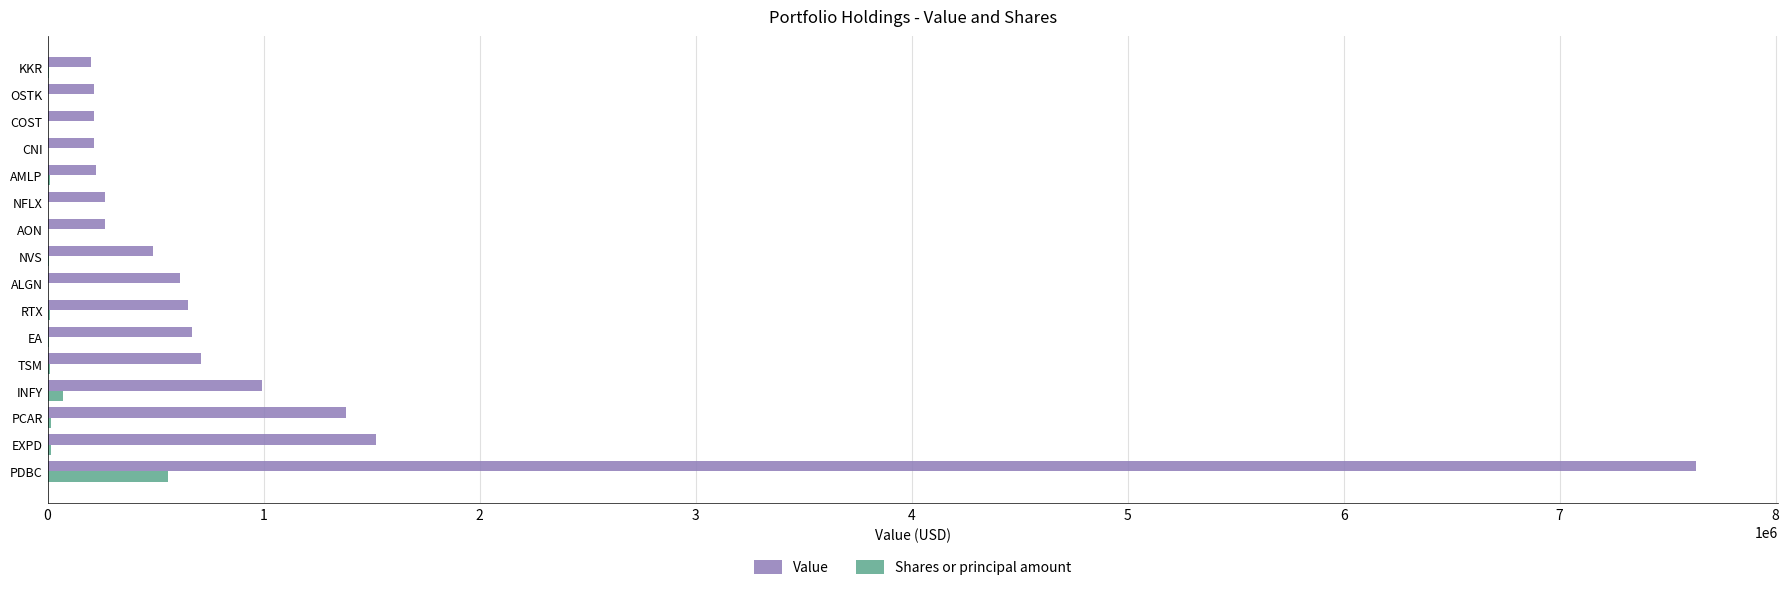

What is the sum of all Value values?

16254000